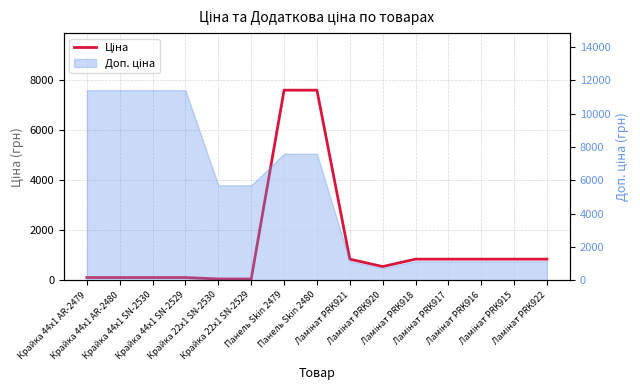

True or false: the data shows 848.4 at Ламінат PRK921.

True